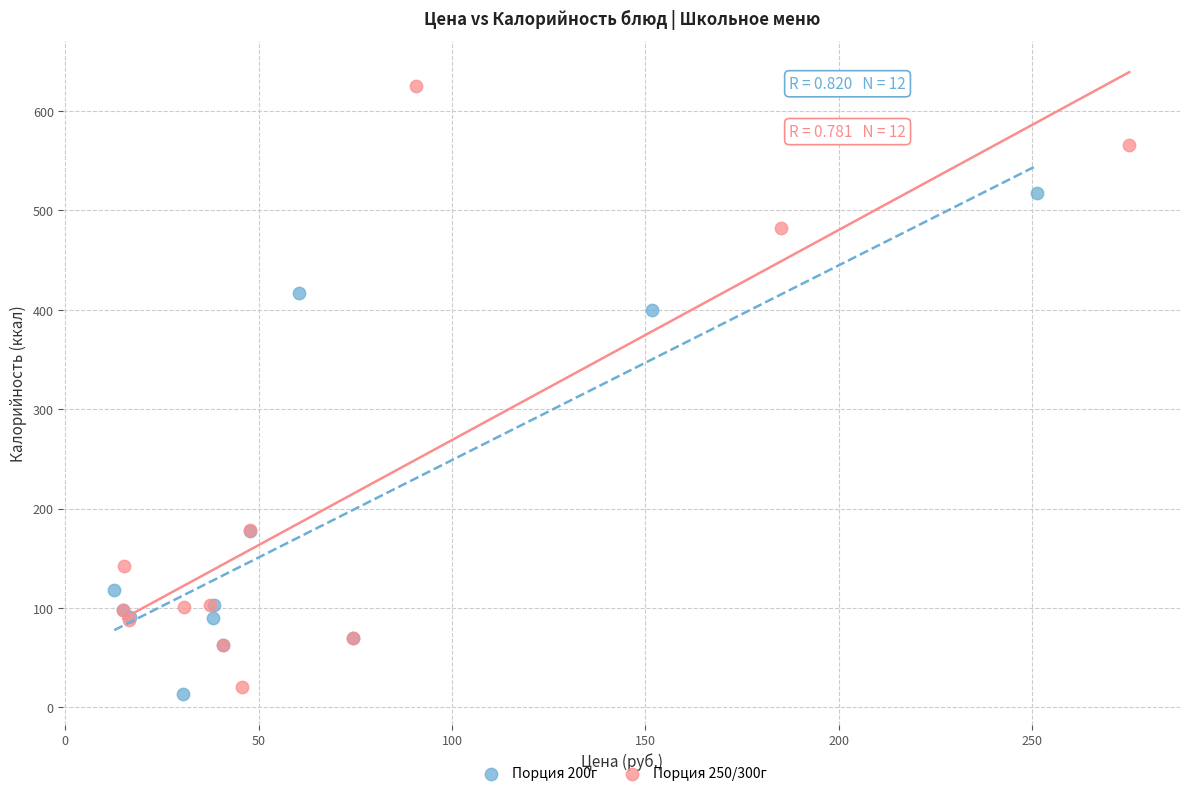

Which series contains the highest Y value?

Порция 250/300г